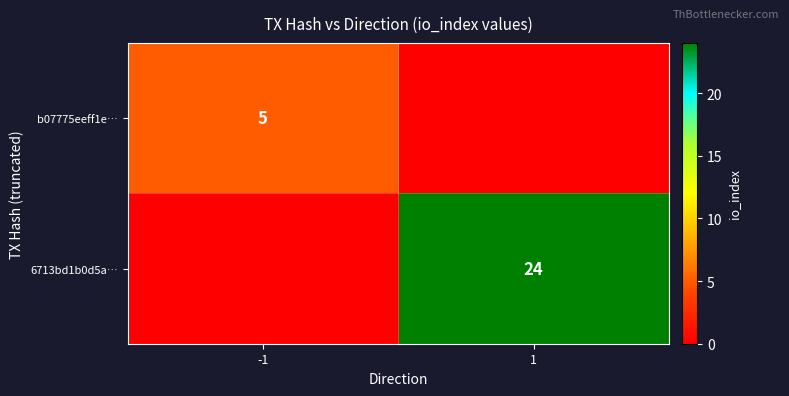

The value of 6713bd1b0d5a… at 1 is 24. True or false?

True